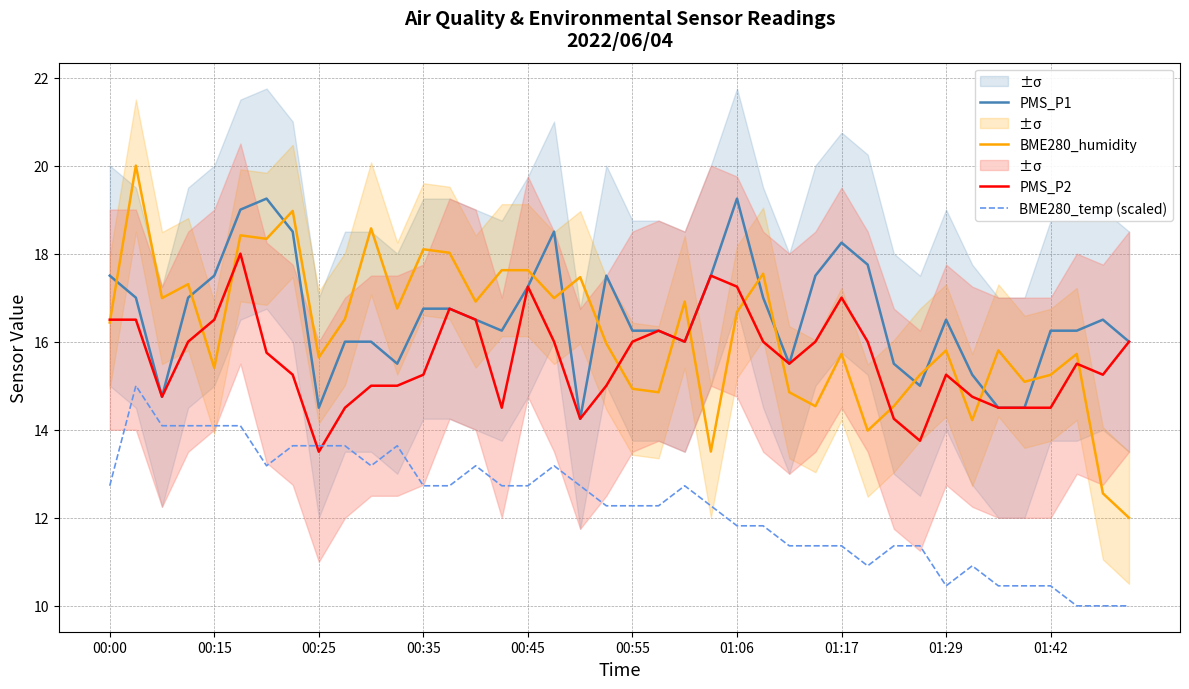

Reading left to right, list all the values displayed in this chart.

PMS_P1: 17.5	17.0	14.8	17.0	17.5	19.0	19.2	18.5	14.5	16.0	16.0	15.5	16.8	16.8	16.5	16.2	17.2	18.5	14.2	17.5	16.2	16.2	16.0	17.5	19.2	17.0	15.5	17.5	18.2	17.8	15.5	15.0	16.5	15.2	14.5	14.5	16.2	16.2	16.5	16.0
BME280_humidity: 16.4	20.0	17.0	17.3	15.4	18.4	18.3	19.0	15.6	16.5	18.6	16.8	18.1	18.0	16.9	17.6	17.6	17.0	17.5	16.0	14.9	14.9	16.9	13.5	16.7	17.5	14.9	14.5	15.7	14.0	14.5	15.2	15.8	14.2	15.8	15.1	15.2	15.7	12.6	12.0
PMS_P2: 16.5	16.5	14.8	16.0	16.5	18.0	15.8	15.2	13.5	14.5	15.0	15.0	15.2	16.8	16.5	14.5	17.2	16.0	14.2	15.0	16.0	16.2	16.0	17.5	17.2	16.0	15.5	16.0	17.0	16.0	14.2	13.8	15.2	14.8	14.5	14.5	14.5	15.5	15.2	16.0
BME280_temp (scaled): 12.7	15.0	14.1	14.1	14.1	14.1	13.2	13.6	13.6	13.6	13.2	13.6	12.7	12.7	13.2	12.7	12.7	13.2	12.7	12.3	12.3	12.3	12.7	12.3	11.8	11.8	11.4	11.4	11.4	10.9	11.4	11.4	10.5	10.9	10.5	10.5	10.5	10.0	10.0	10.0